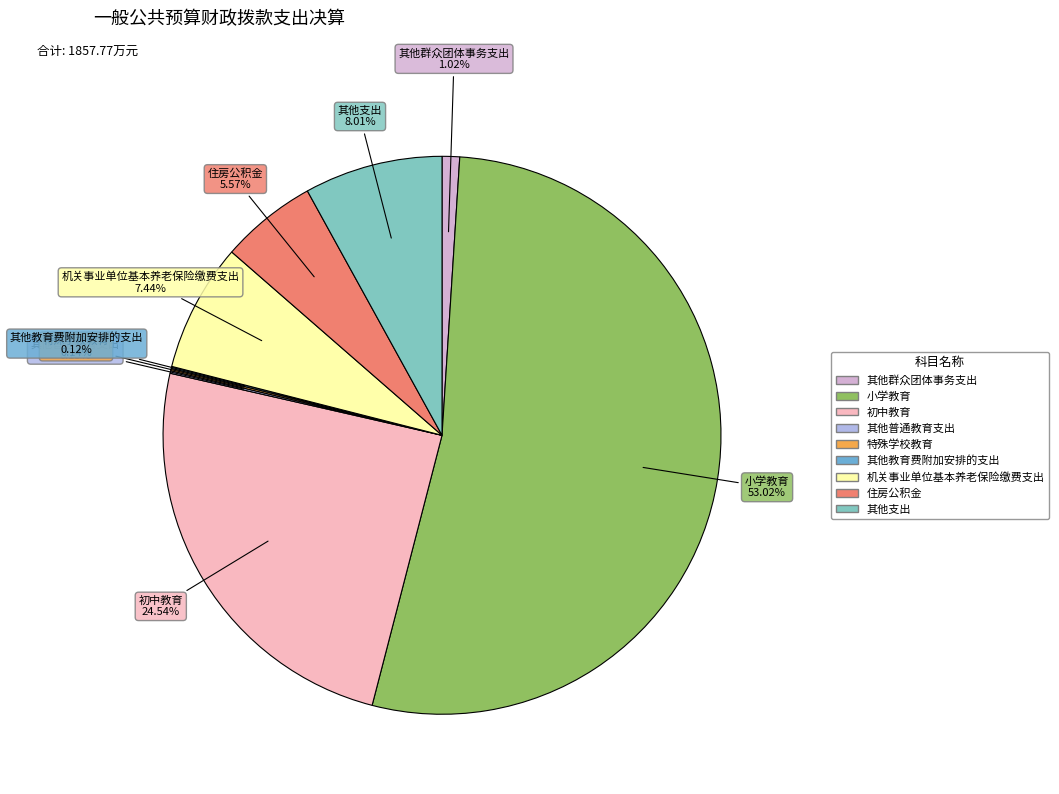

Is there any slice that represents more than half of the pie?

Yes